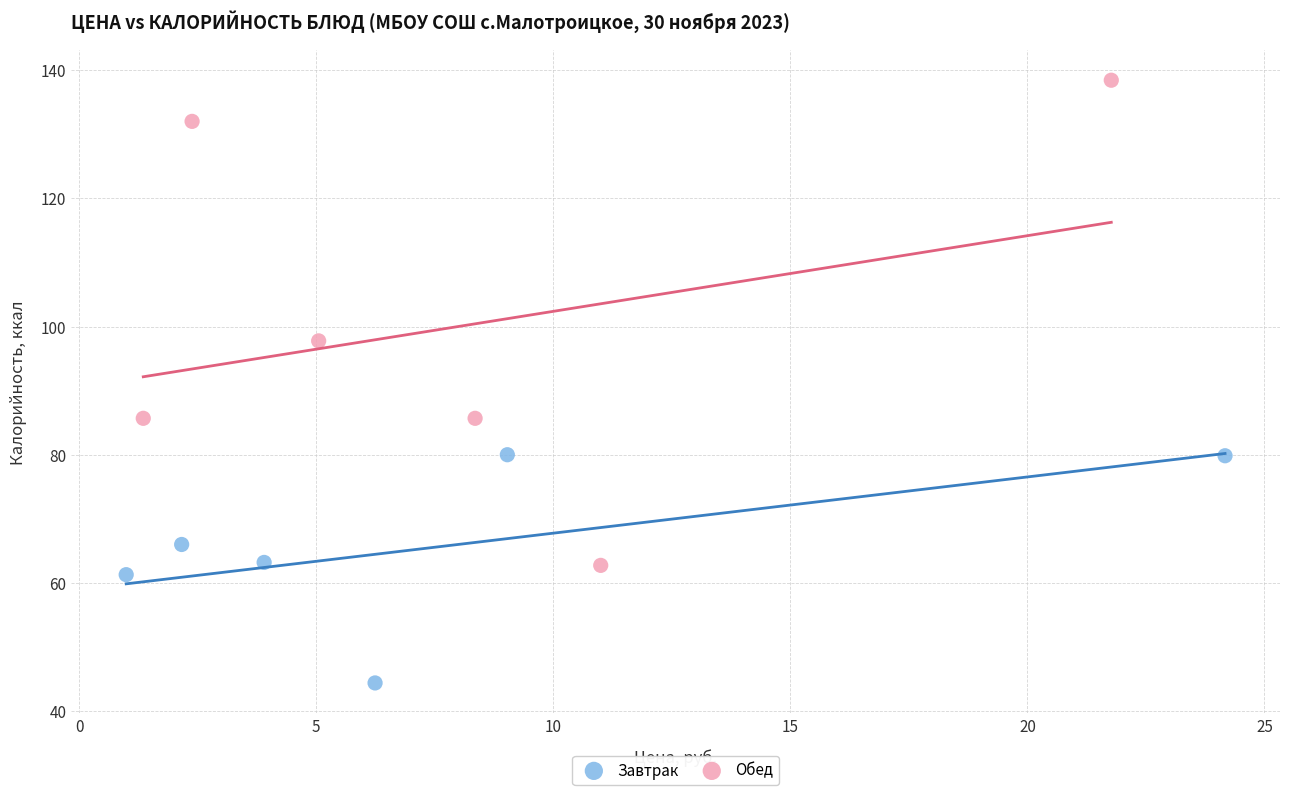

Which series reaches the minimum Y coordinate?

Завтрак